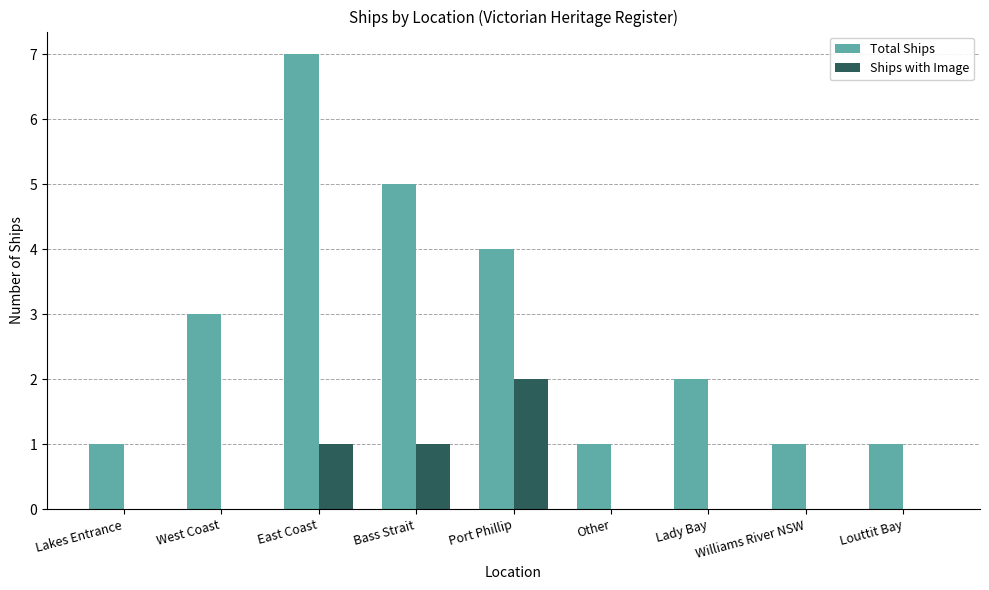

Where is Total Ships nearest to the value 4?

Port Phillip